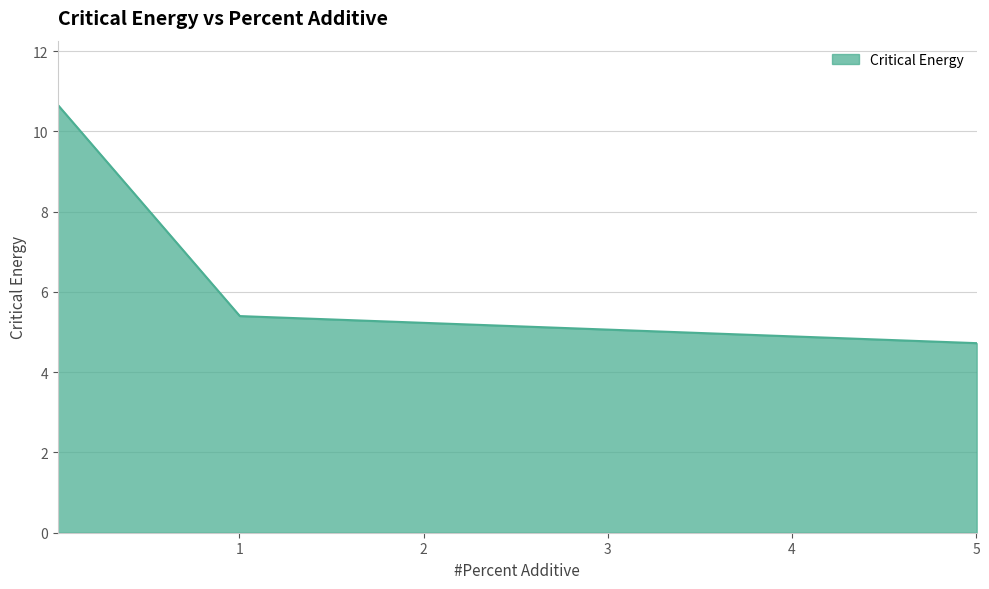

What is the difference between the second highest and minimum values?

0.7